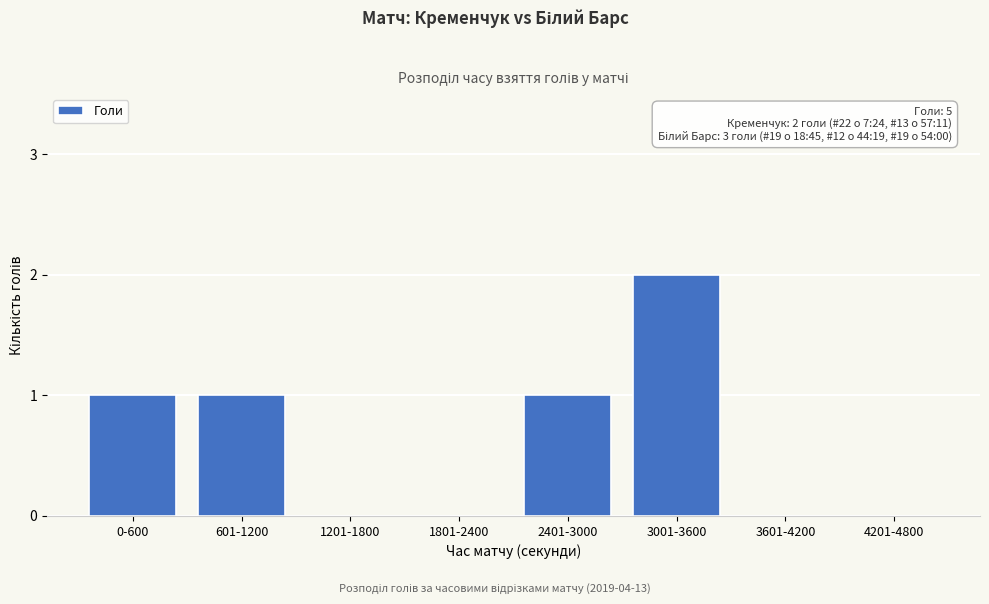

Reading left to right, what are all the values shown in this chart?

0-600=1	601-1200=1	1201-1800=0	1801-2400=0	2401-3000=1	3001-3600=2	3601-4200=0	4201-4800=0